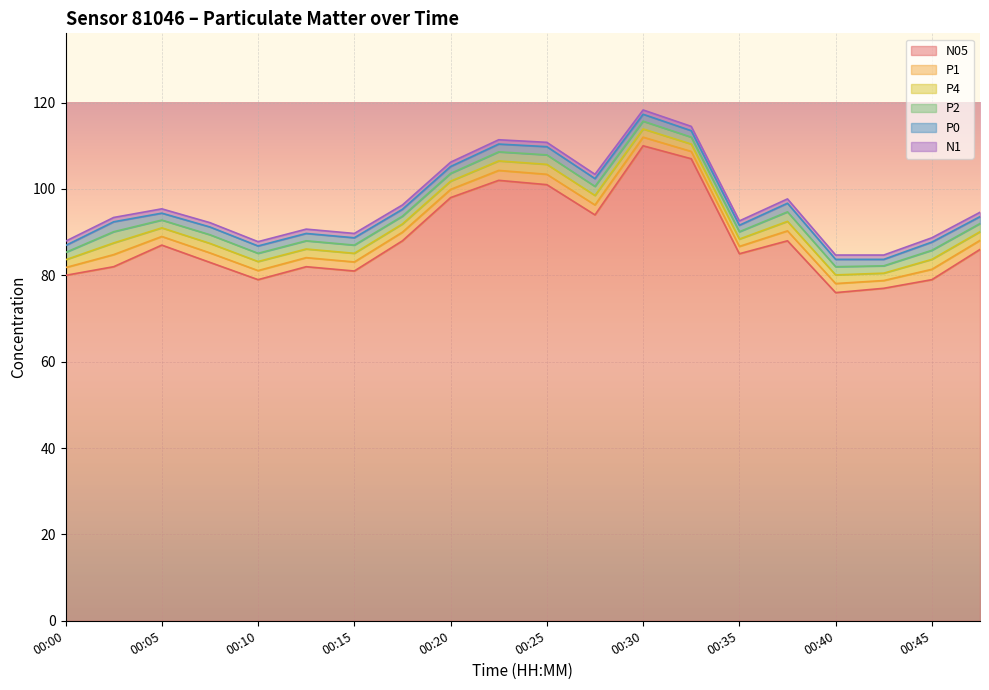

How many data points in N05 are above 86?

9